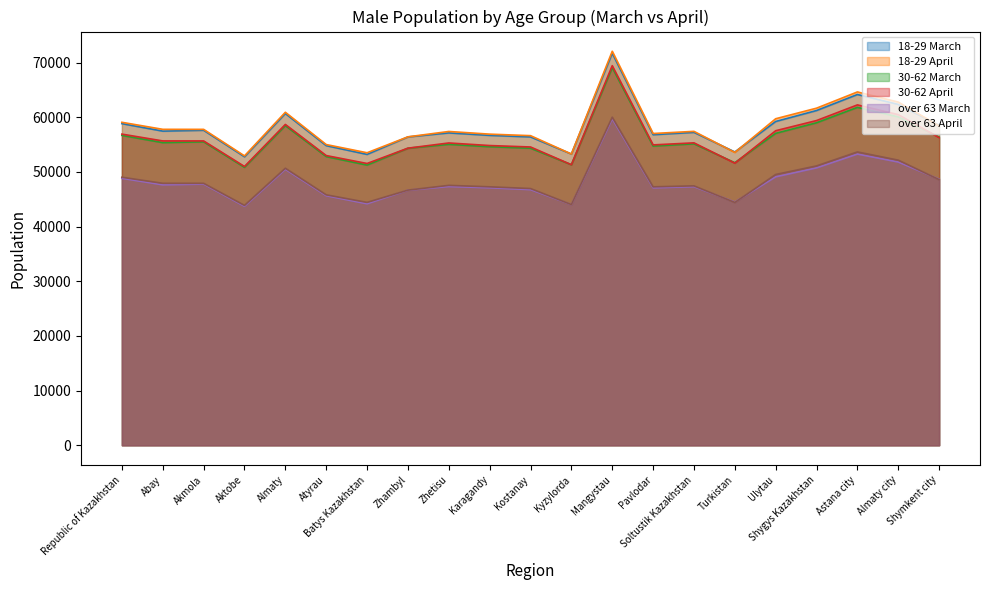

Reading left to right, extract all data points from this chart.

18-29 March: Republic of Kazakhstan=58830	Abay=57458	Akmola=57615	Aktobe=52767	Almaty=60674	Atyrau=54803	Batys Kazakhstan=53200	Zhambyl=56397	Zhetisu=57132	Karagandy=56680	Kostanay=56398	Kyzylorda=53267	Mangystau=71702	Pavlodar=56801	Soltustik Kazakhstan=57232	Turkistan=53642	Ulytau=59222	Shygys Kazakhstan=61227	Astana city=64156	Almaty city=62342	Shymkent city=58513
18-29 April: Republic of Kazakhstan=59071	Abay=57785	Akmola=57780	Aktobe=52927	Almaty=60905	Atyrau=55000	Batys Kazakhstan=53499	Zhambyl=56413	Zhetisu=57392	Karagandy=56905	Kostanay=56627	Kyzylorda=53270	Mangystau=72065	Pavlodar=57020	Soltustik Kazakhstan=57414	Turkistan=53557	Ulytau=59723	Shygys Kazakhstan=61656	Astana city=64624	Almaty city=62767	Shymkent city=58407
30-62 March: Republic of Kazakhstan=56677	Abay=55353	Akmola=55504	Aktobe=50832	Almaty=58456	Atyrau=52800	Batys Kazakhstan=51247	Zhambyl=54328	Zhetisu=55036	Karagandy=54605	Kostanay=54333	Kyzylorda=51310	Mangystau=69075	Pavlodar=54724	Soltustik Kazakhstan=55132	Turkistan=51680	Ulytau=57052	Shygys Kazakhstan=58987	Astana city=61804	Almaty city=60062	Shymkent city=56373
30-62 April: Republic of Kazakhstan=56908	Abay=55664	Akmola=55664	Aktobe=50991	Almaty=58680	Atyrau=52988	Batys Kazakhstan=51536	Zhambyl=54341	Zhetisu=55289	Karagandy=54820	Kostanay=54555	Kyzylorda=51314	Mangystau=69425	Pavlodar=54937	Soltustik Kazakhstan=55312	Turkistan=51595	Ulytau=57533	Shygys Kazakhstan=59393	Astana city=62255	Almaty city=60476	Shymkent city=56269
over 63 March: Republic of Kazakhstan=48829	Abay=47640	Akmola=47772	Aktobe=43710	Almaty=50476	Atyrau=45645	Batys Kazakhstan=44174	Zhambyl=46658	Zhetisu=47330	Karagandy=47097	Kostanay=46760	Kyzylorda=44023	Mangystau=59705	Pavlodar=47088	Soltustik Kazakhstan=47296	Turkistan=44488	Ulytau=49105	Shygys Kazakhstan=50741	Astana city=53265	Almaty city=51805	Shymkent city=48658
over 63 April: Republic of Kazakhstan=49025	Abay=47912	Akmola=47912	Aktobe=43871	Almaty=50666	Atyrau=45806	Batys Kazakhstan=44423	Zhambyl=46667	Zhetisu=47537	Karagandy=47270	Kostanay=46954	Kyzylorda=44025	Mangystau=60004	Pavlodar=47267	Soltustik Kazakhstan=47446	Turkistan=44410	Ulytau=49525	Shygys Kazakhstan=51092	Astana city=53647	Almaty city=52147	Shymkent city=48580